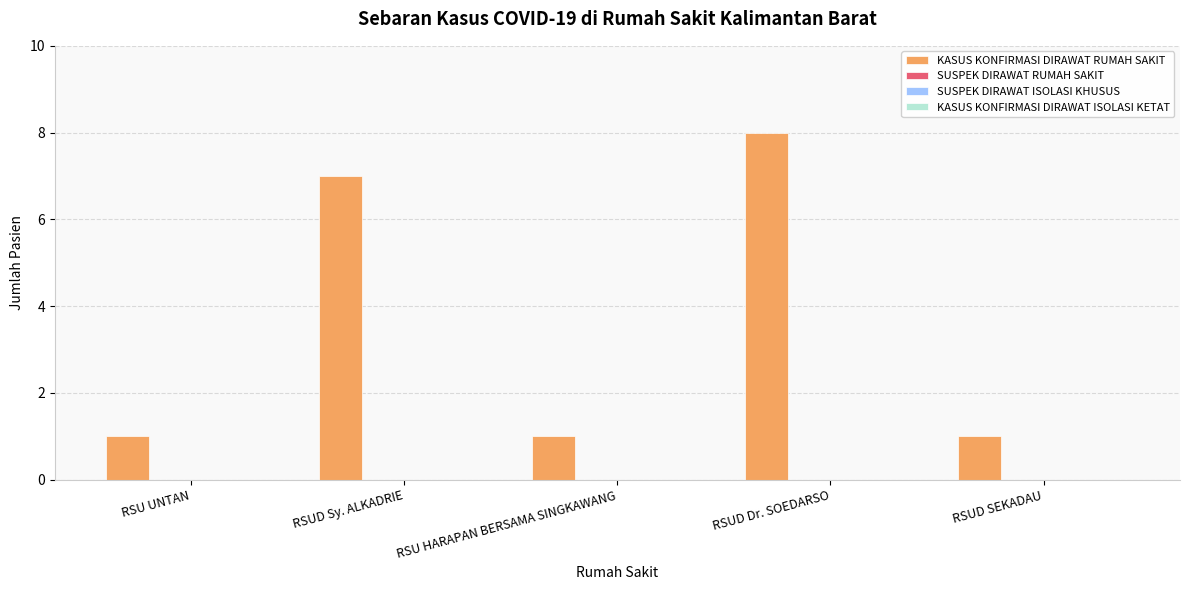

What is the maximum value shown in the chart?

8